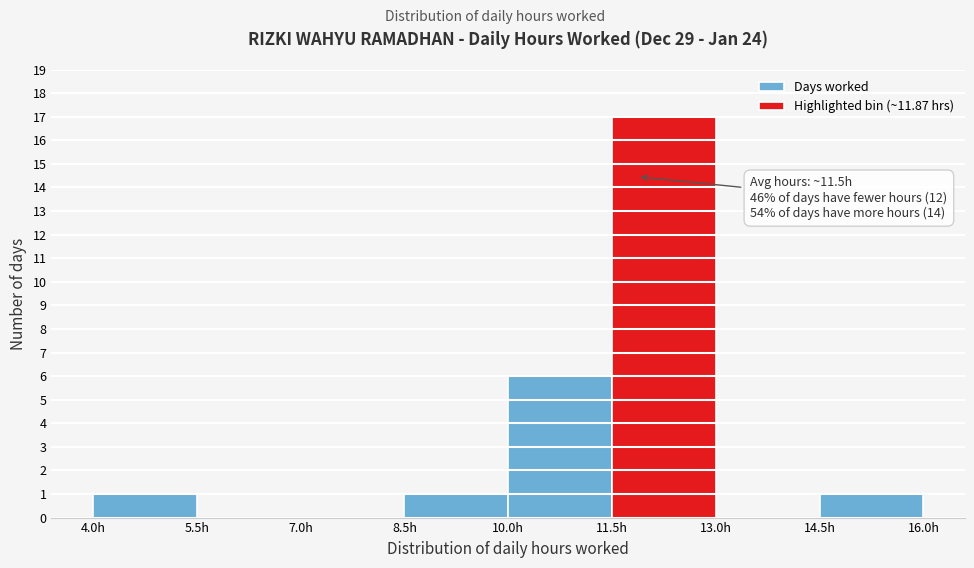

Which range on the x-axis has the tallest bar?

11.5 to 13.0